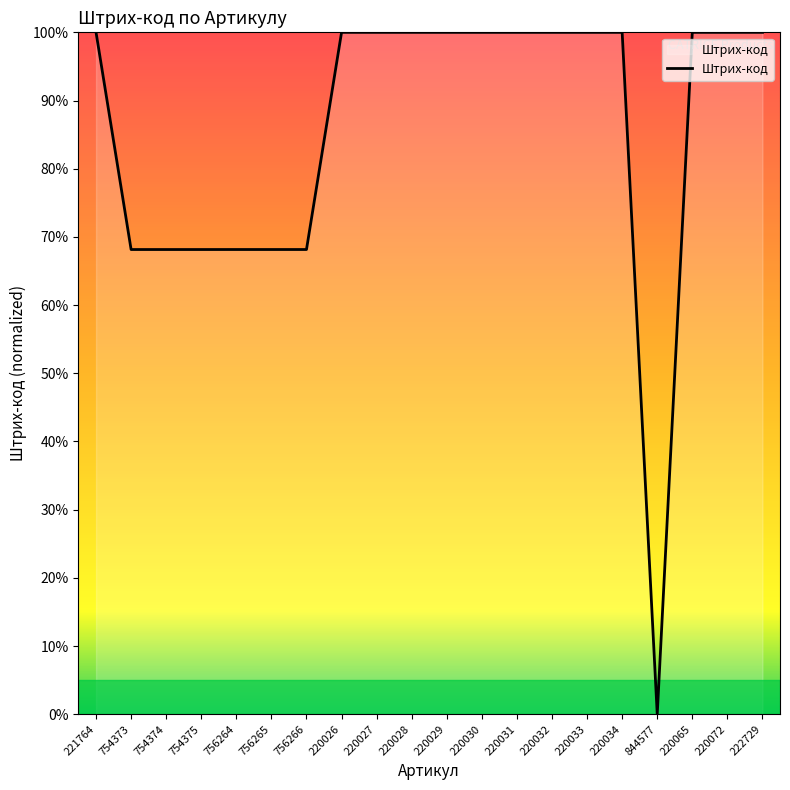

The value at 220065 is 147.0. True or false?

False